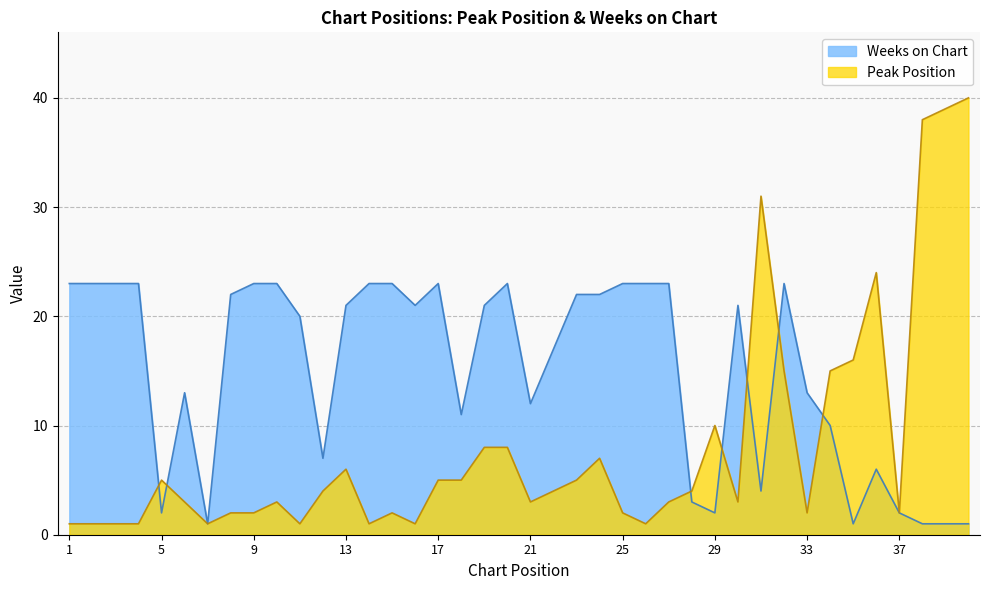

List the labels in order of Peak Position value, smallest first.

1, 2, 3, 4, 7, 11, 14, 16, 26, 8, 9, 15, 25, 33, 37, 6, 10, 21, 27, 30, 12, 22, 28, 5, 17, 18, 23, 13, 24, 19, 20, 29, 32, 34, 35, 36, 31, 38, 39, 40